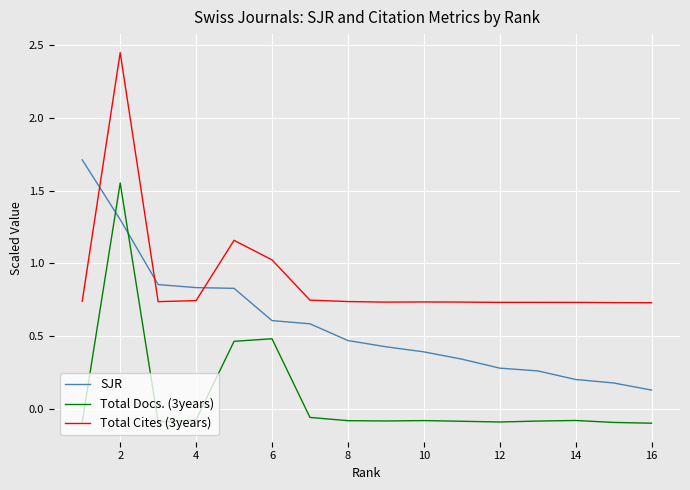

True or false: SJR and Total Cites (3years) intersect in this chart.

True